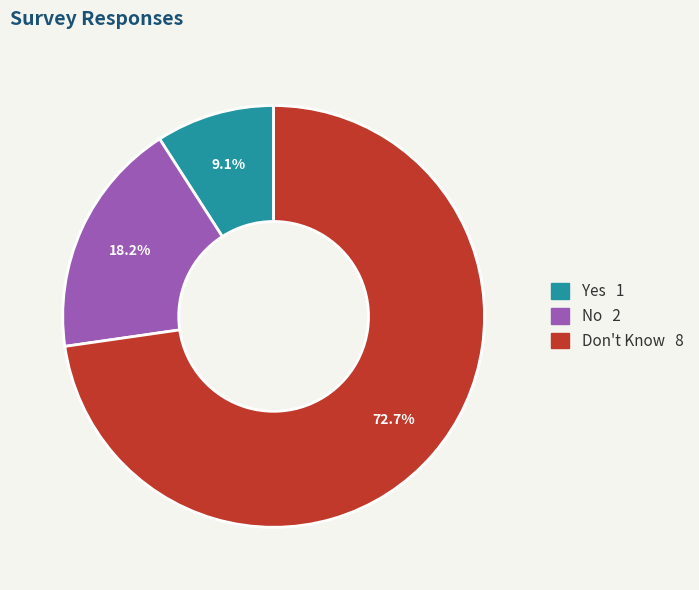

What percentage is the Yes slice, to the nearest percent?

9%